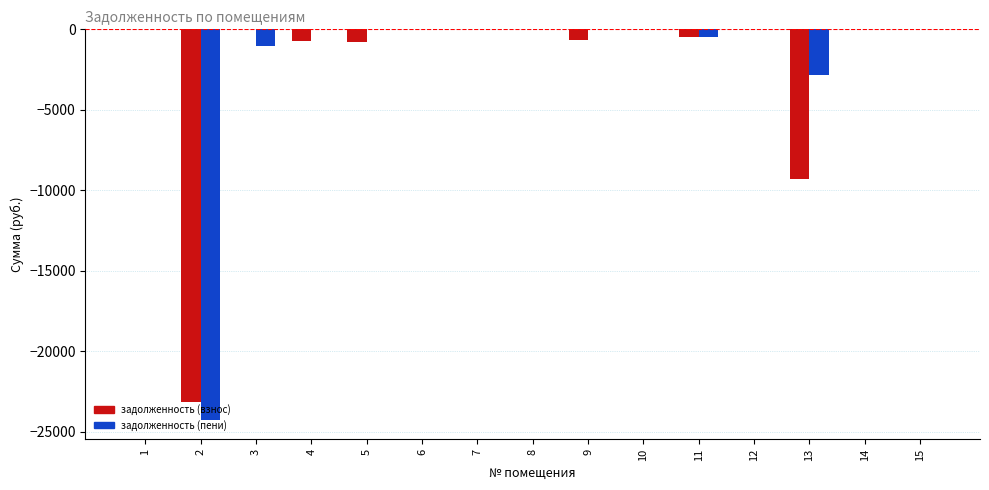

The value of задолженность (взнос) at 15 is -12719.8. True or false?

False